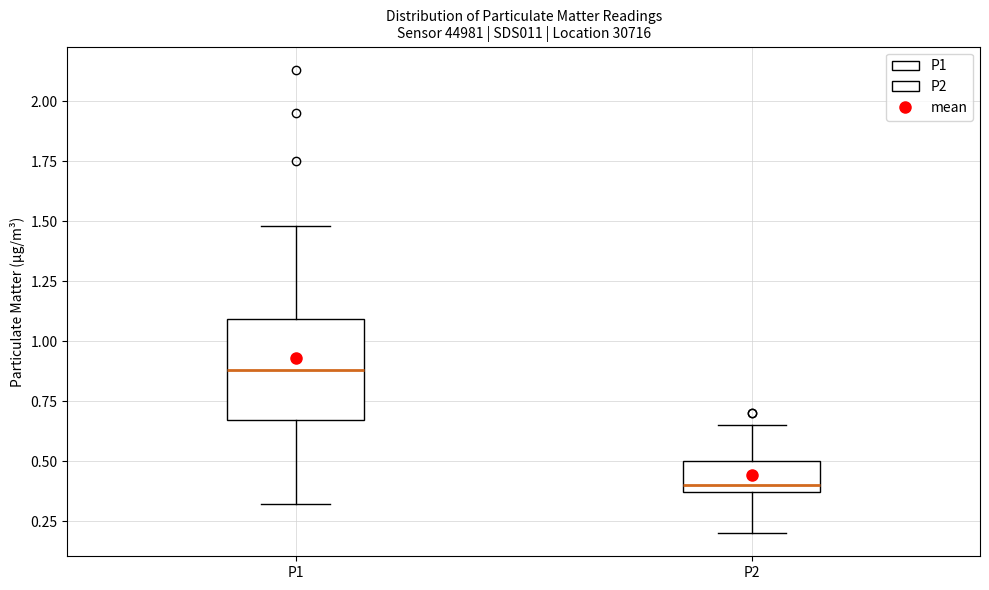

Where does the upper whisker of the box for P2 end on the y-axis? The values are not printed on the chart, so give them approximately, as read against the axis.

0.65